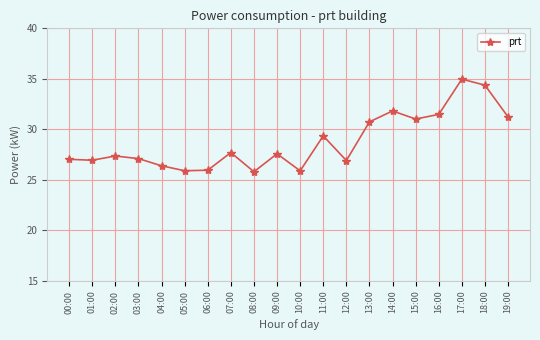

The chart shows a value of 26.9 at 01:00. True or false?

True